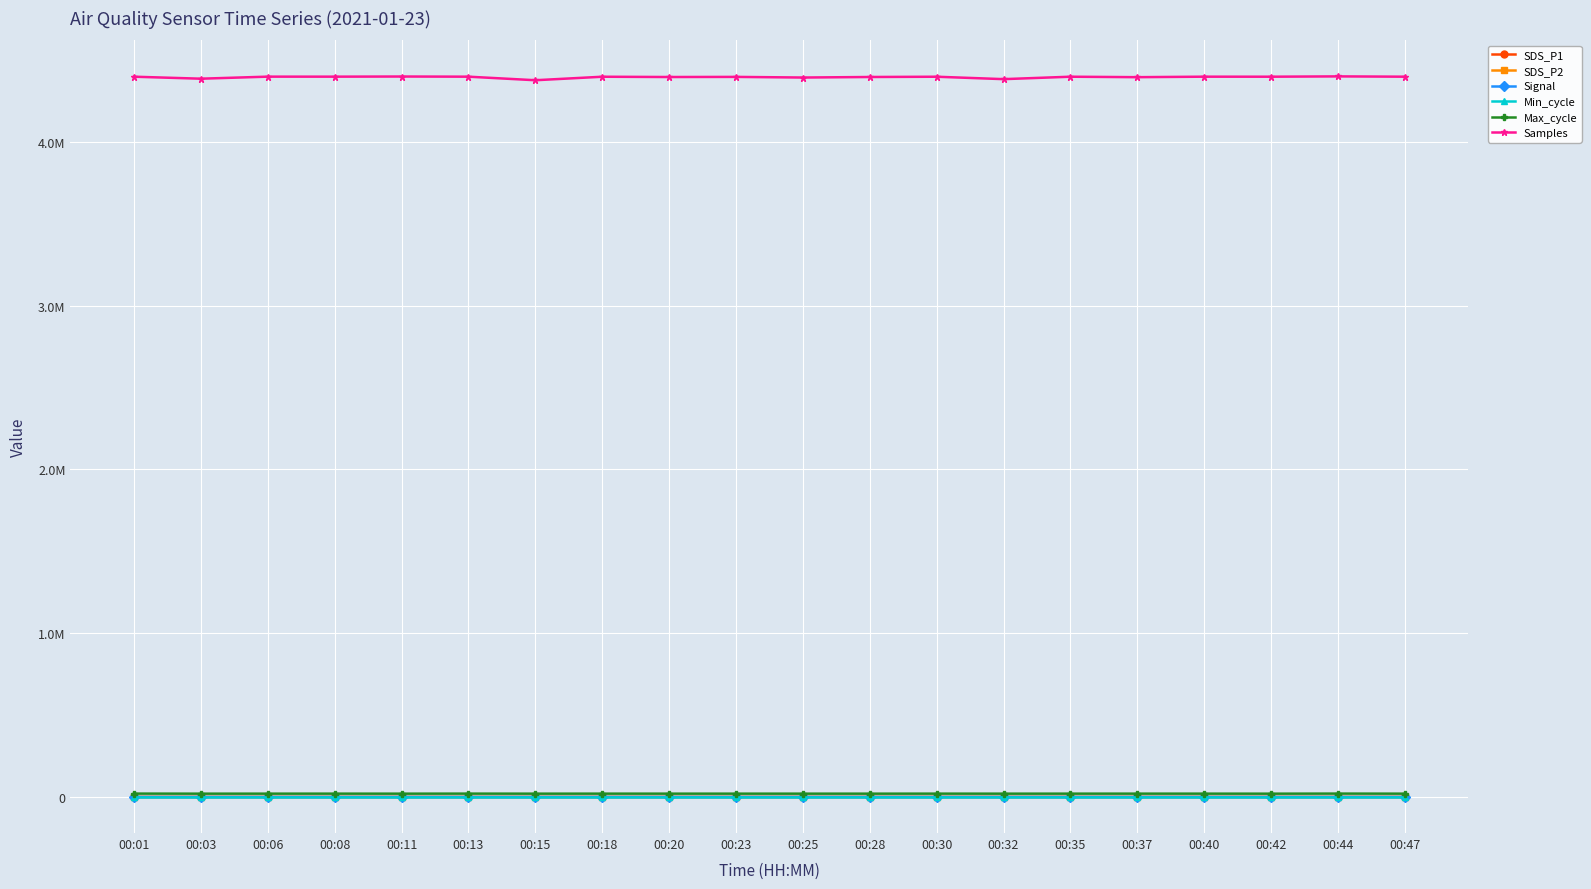

What is the approximate value of Signal at 00:20?

-57.0